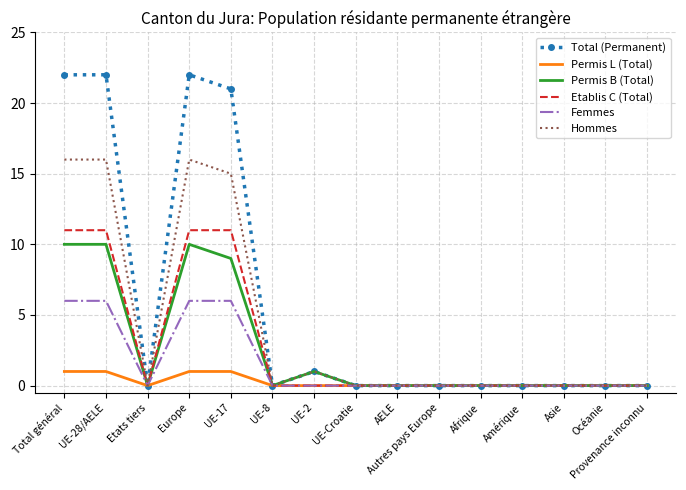

What is the highest value of the Femmes series?

6